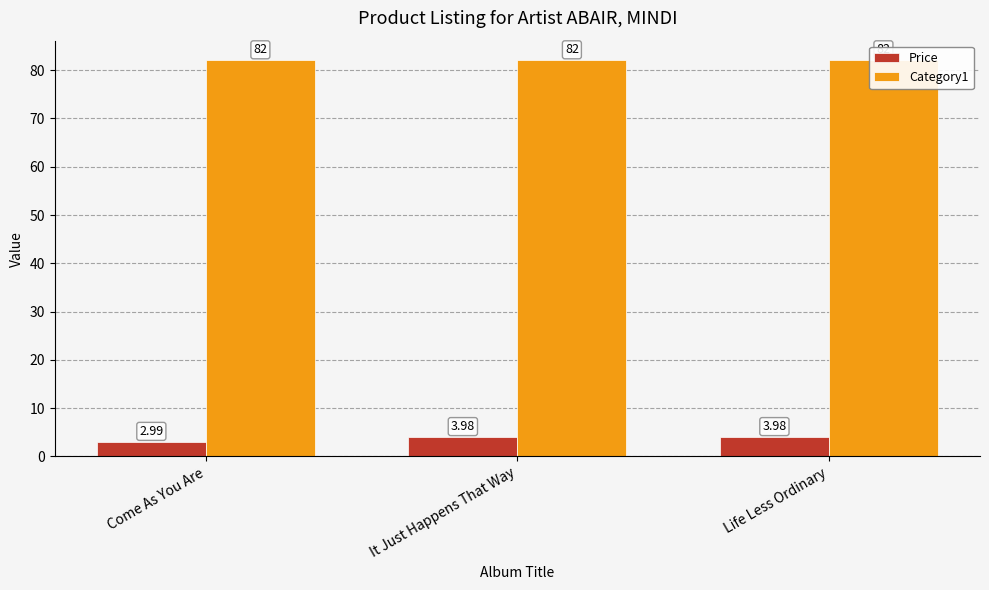

What is the spread (max minus min) of values at Come As You Are?

79.0